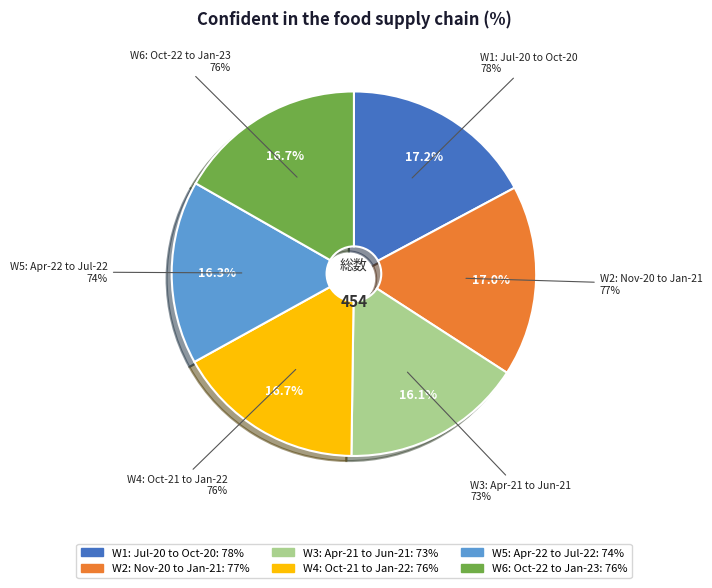

Which category has the smallest portion of the pie?

W3: Apr-21 to Jun-21